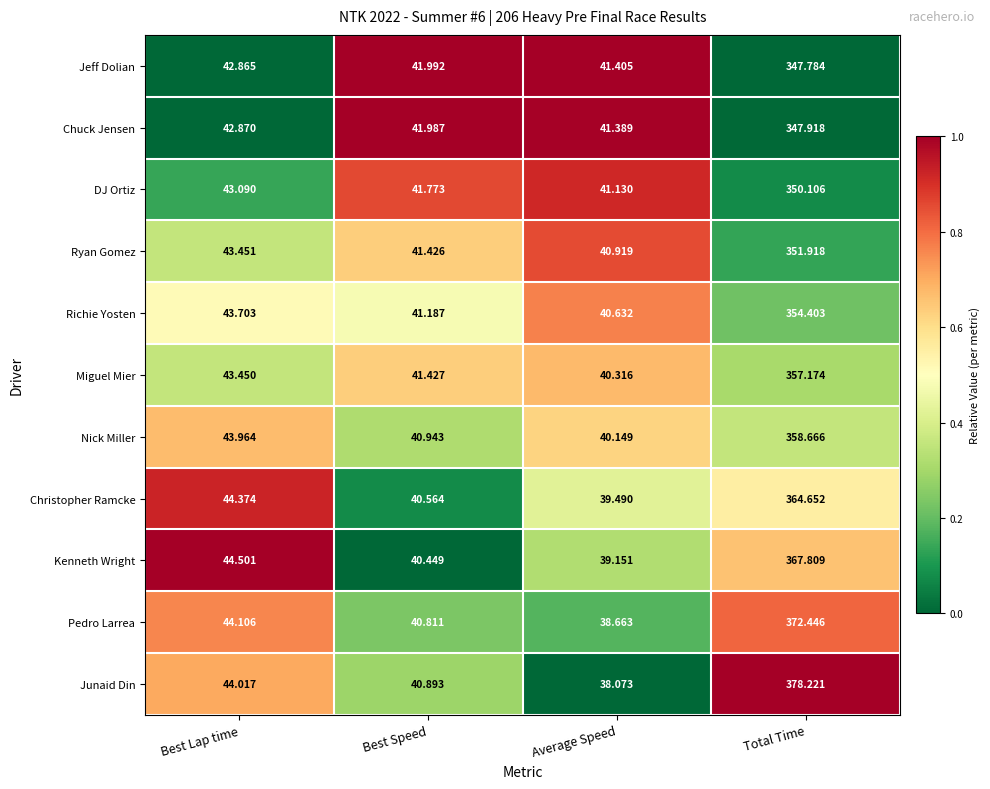

What is the difference between the highest and lowest values at Best Speed?

1.5